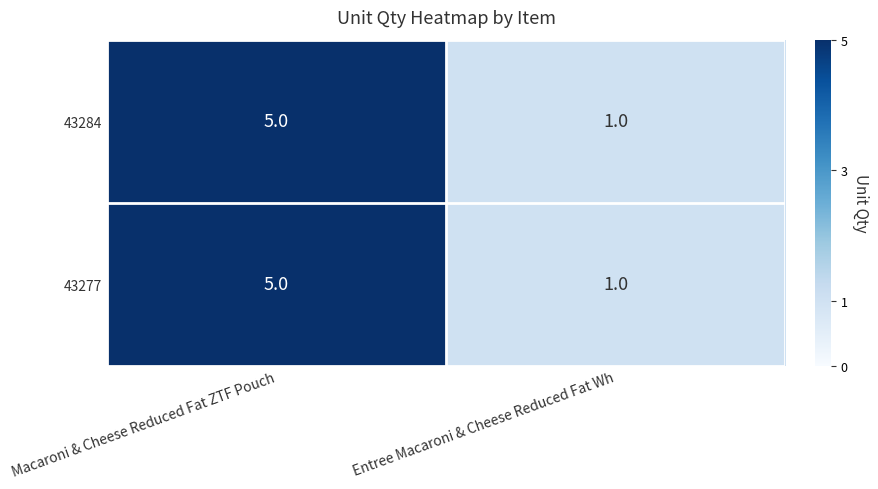

What is the total value across all series at Entree Macaroni & Cheese Reduced Fat Wh?

2